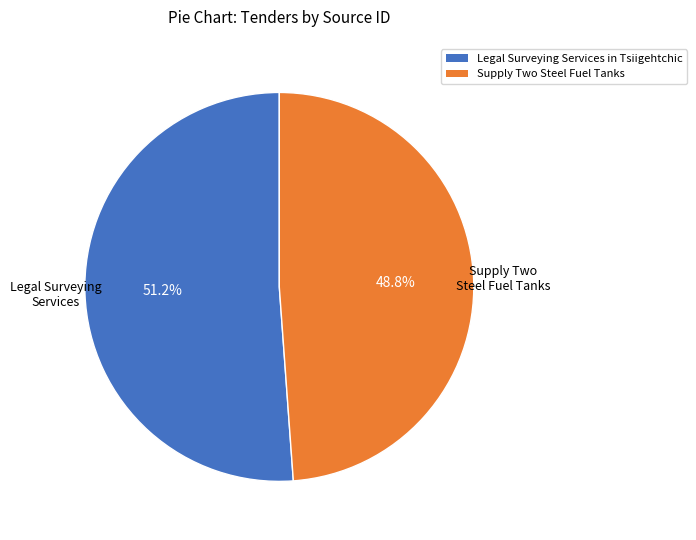

Which slice is the smallest?

Supply Two Steel Fuel Tanks